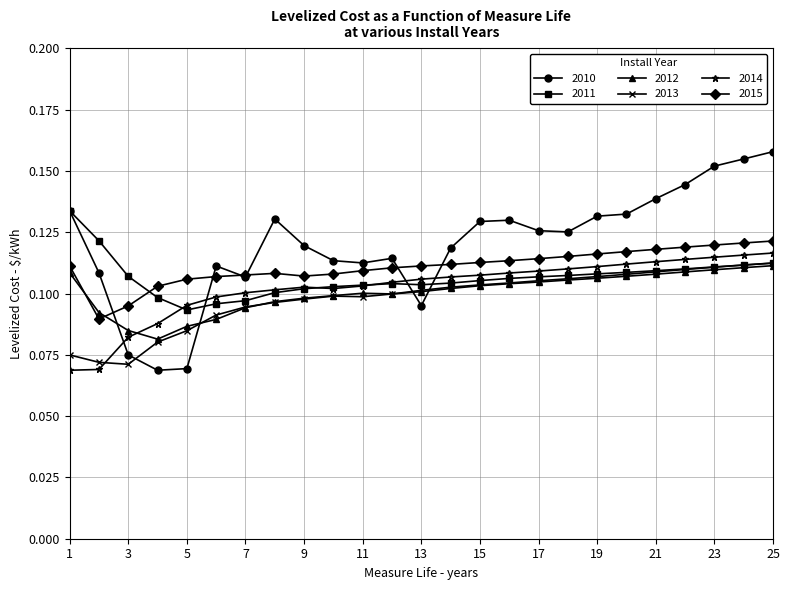

After their last crossing, which series has the higher values: 2013 or 2014?

2014